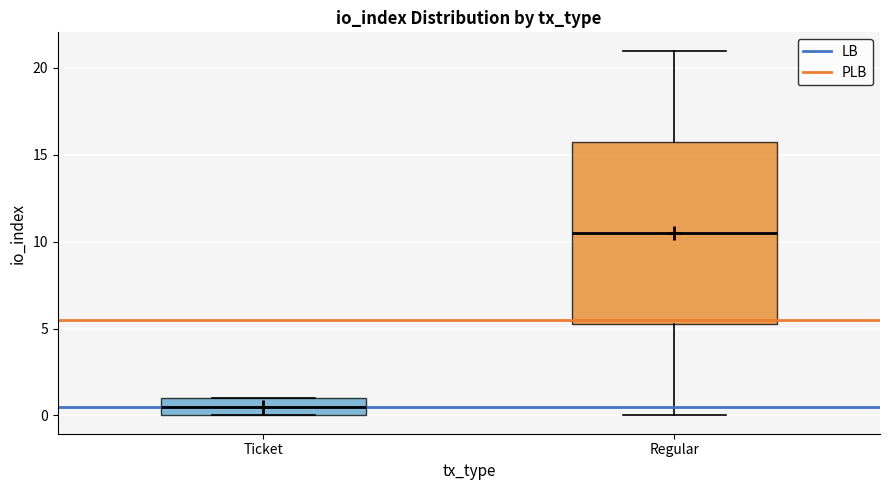

Comparing the boxes themselves (not the whiskers), which one is the tallest?

Regular